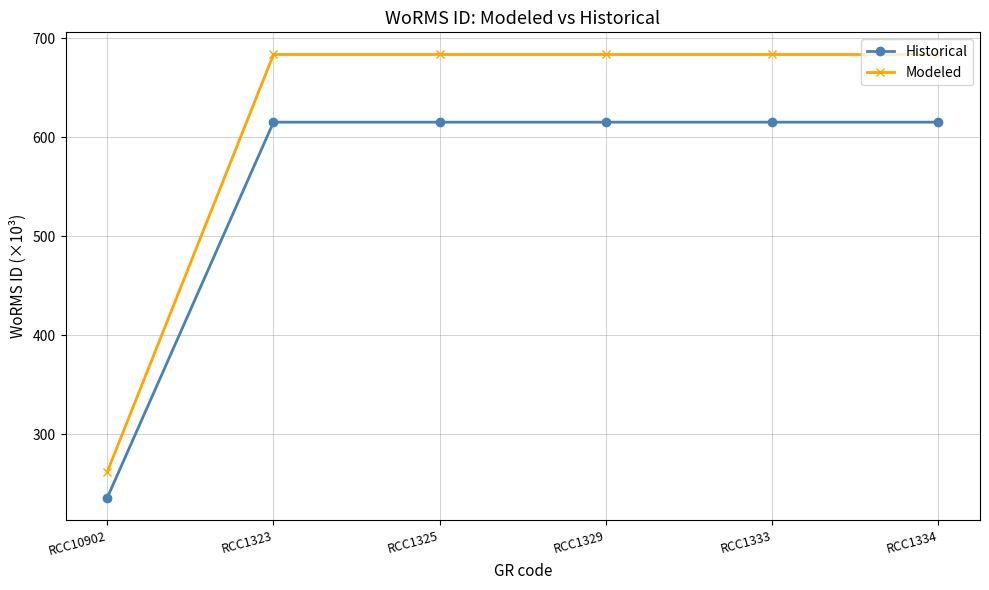

What is the average value of the Modeled series?

613.5